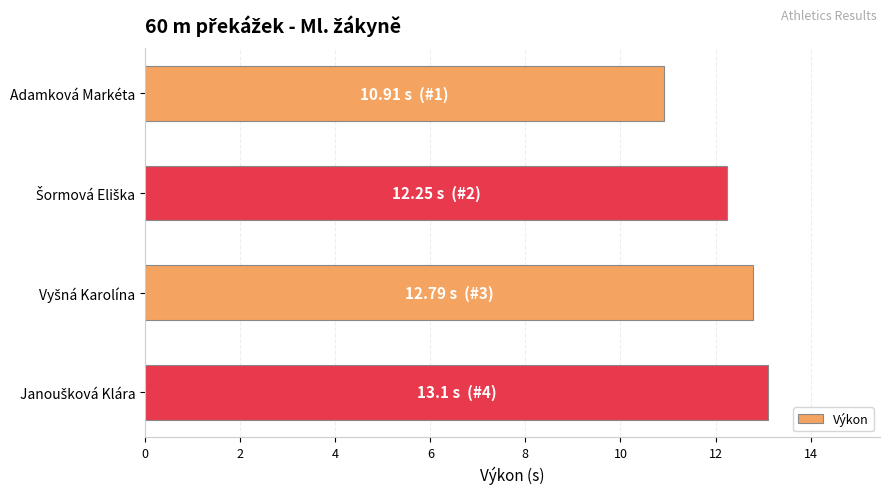

What is the average value?

12.3